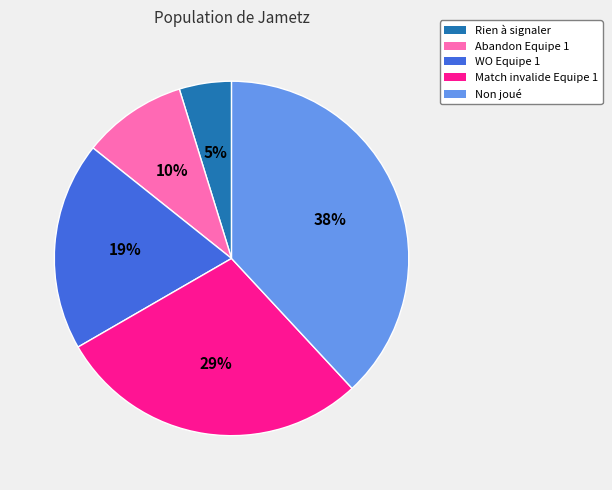

Which slice is the largest?

Non joué